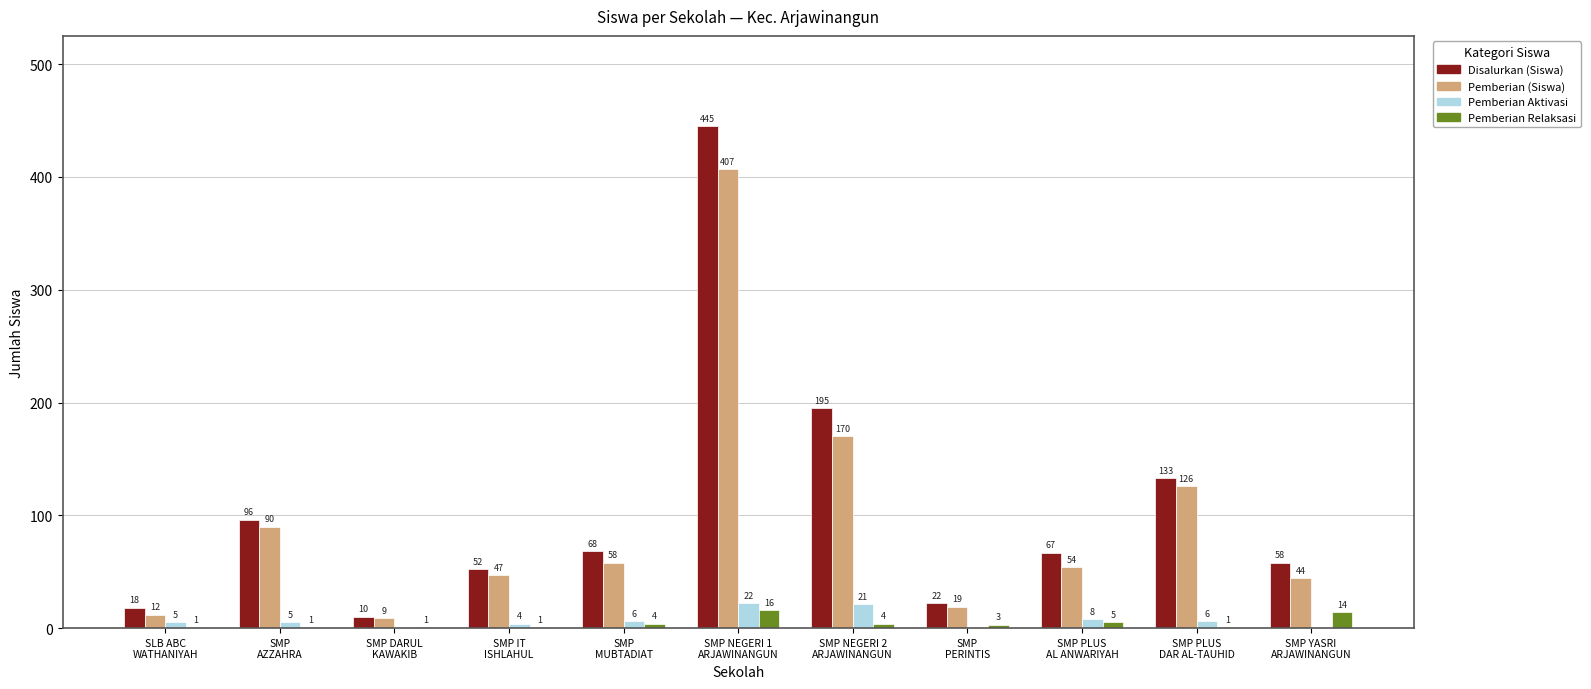

Which series has the largest total across all categories?

Disalurkan (Siswa)